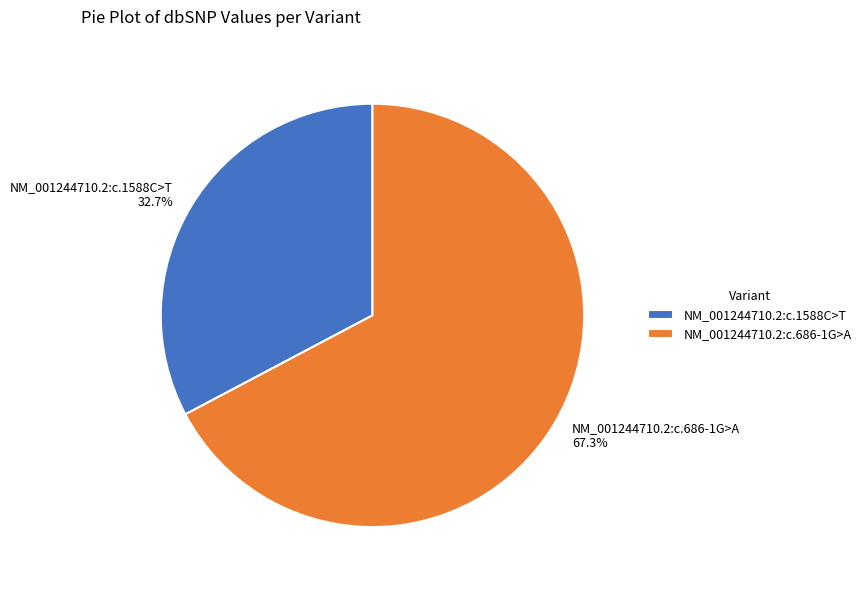

To the nearest percent, what is the combined percentage of NM_001244710.2:c.1588C>T and NM_001244710.2:c.686-1G>A?

100%